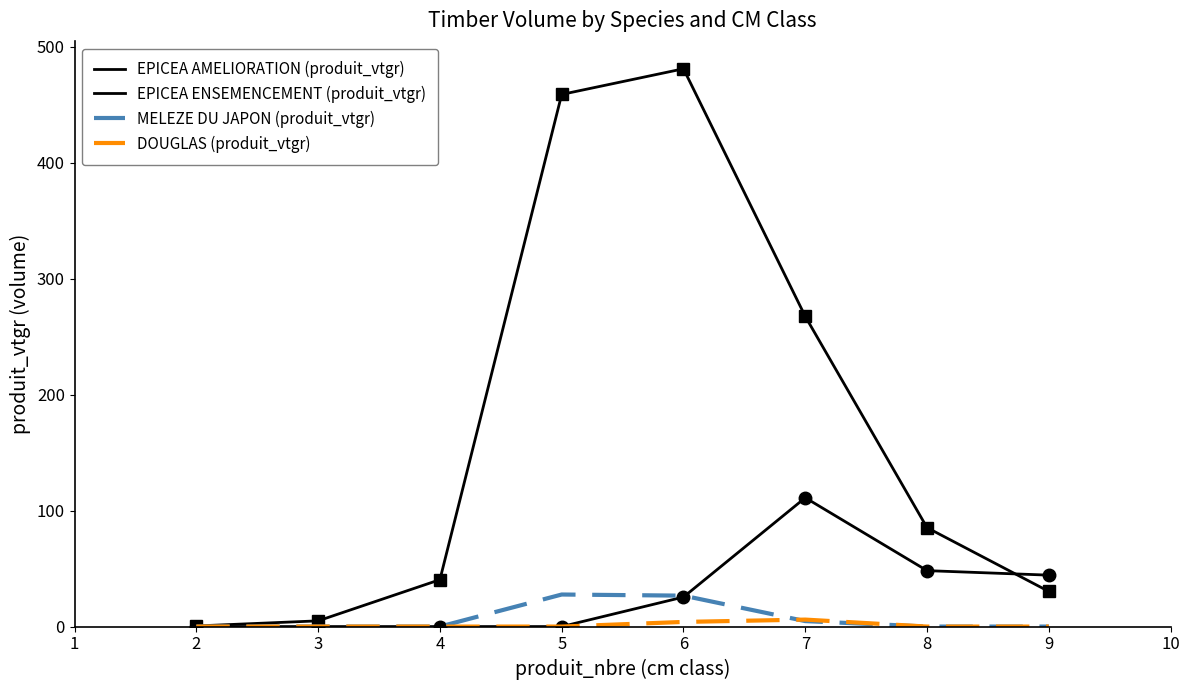

True or false: MELEZE DU JAPON (produit_vtgr) and EPICEA AMELIORATION (produit_vtgr) intersect in this chart.

False